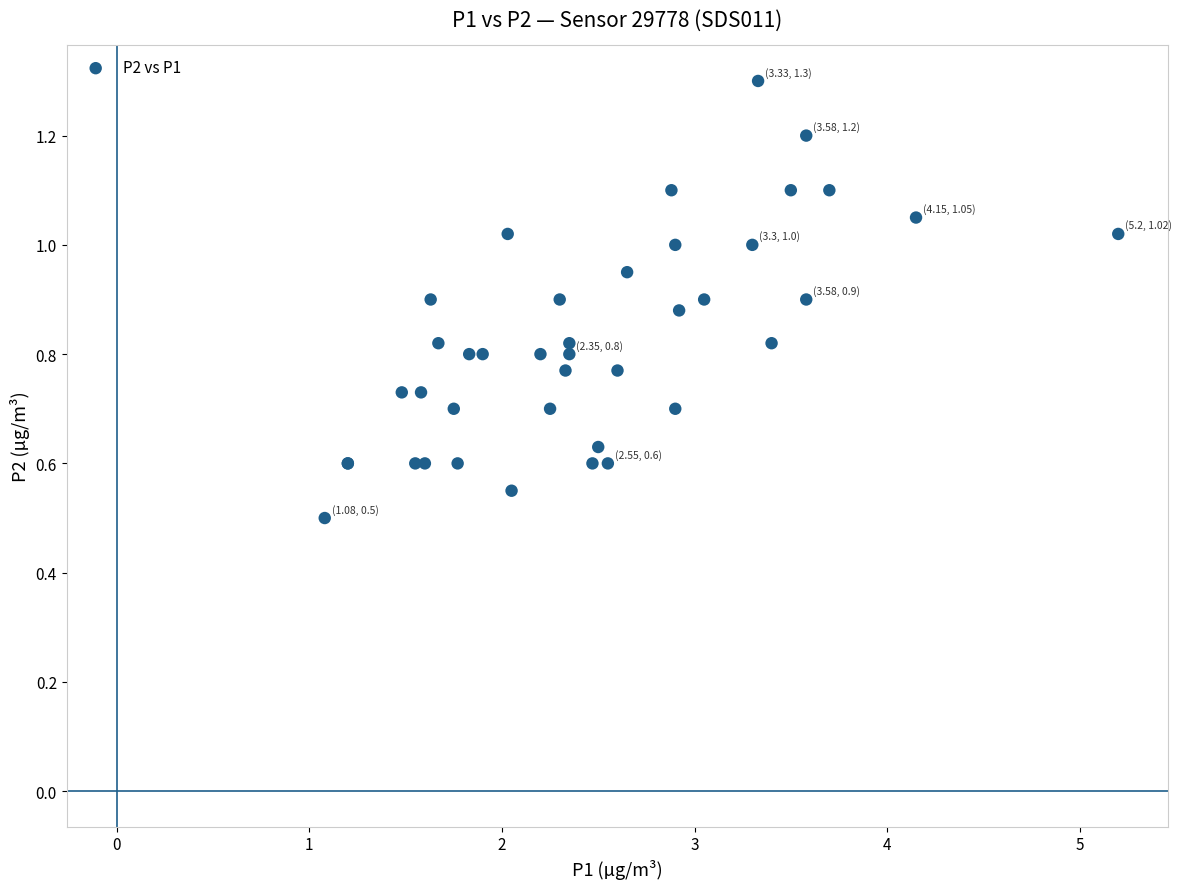

What Y value in the scatter plot is closest to 0?

0.5